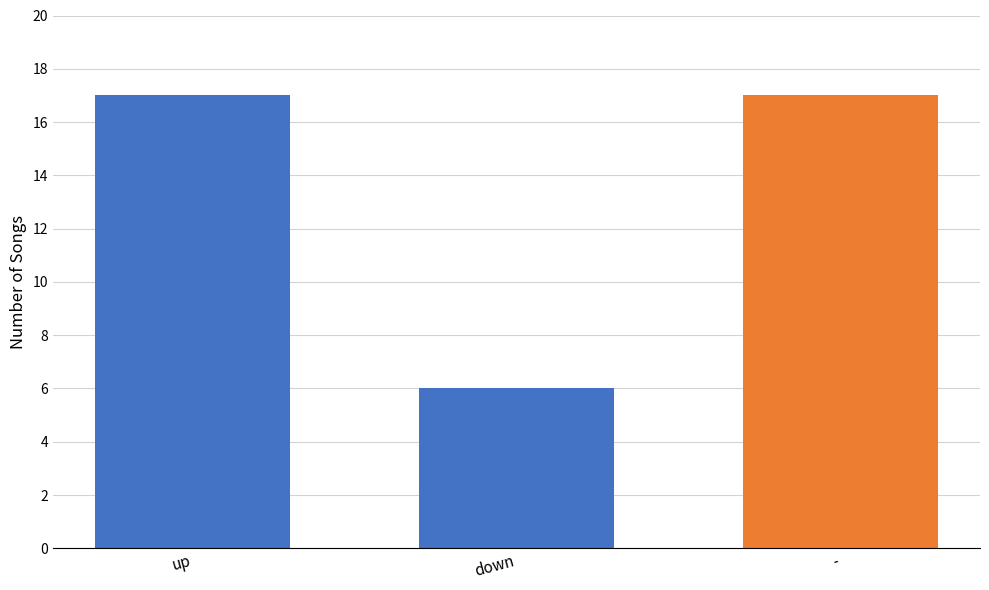

What is the maximum value shown in the chart?

17